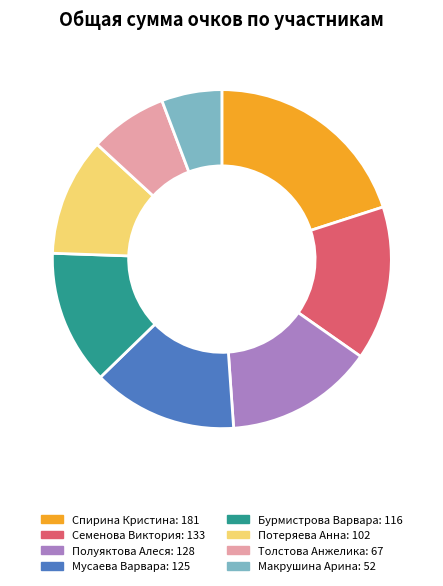

Which category has the biggest portion of the pie?

Спирина Кристина